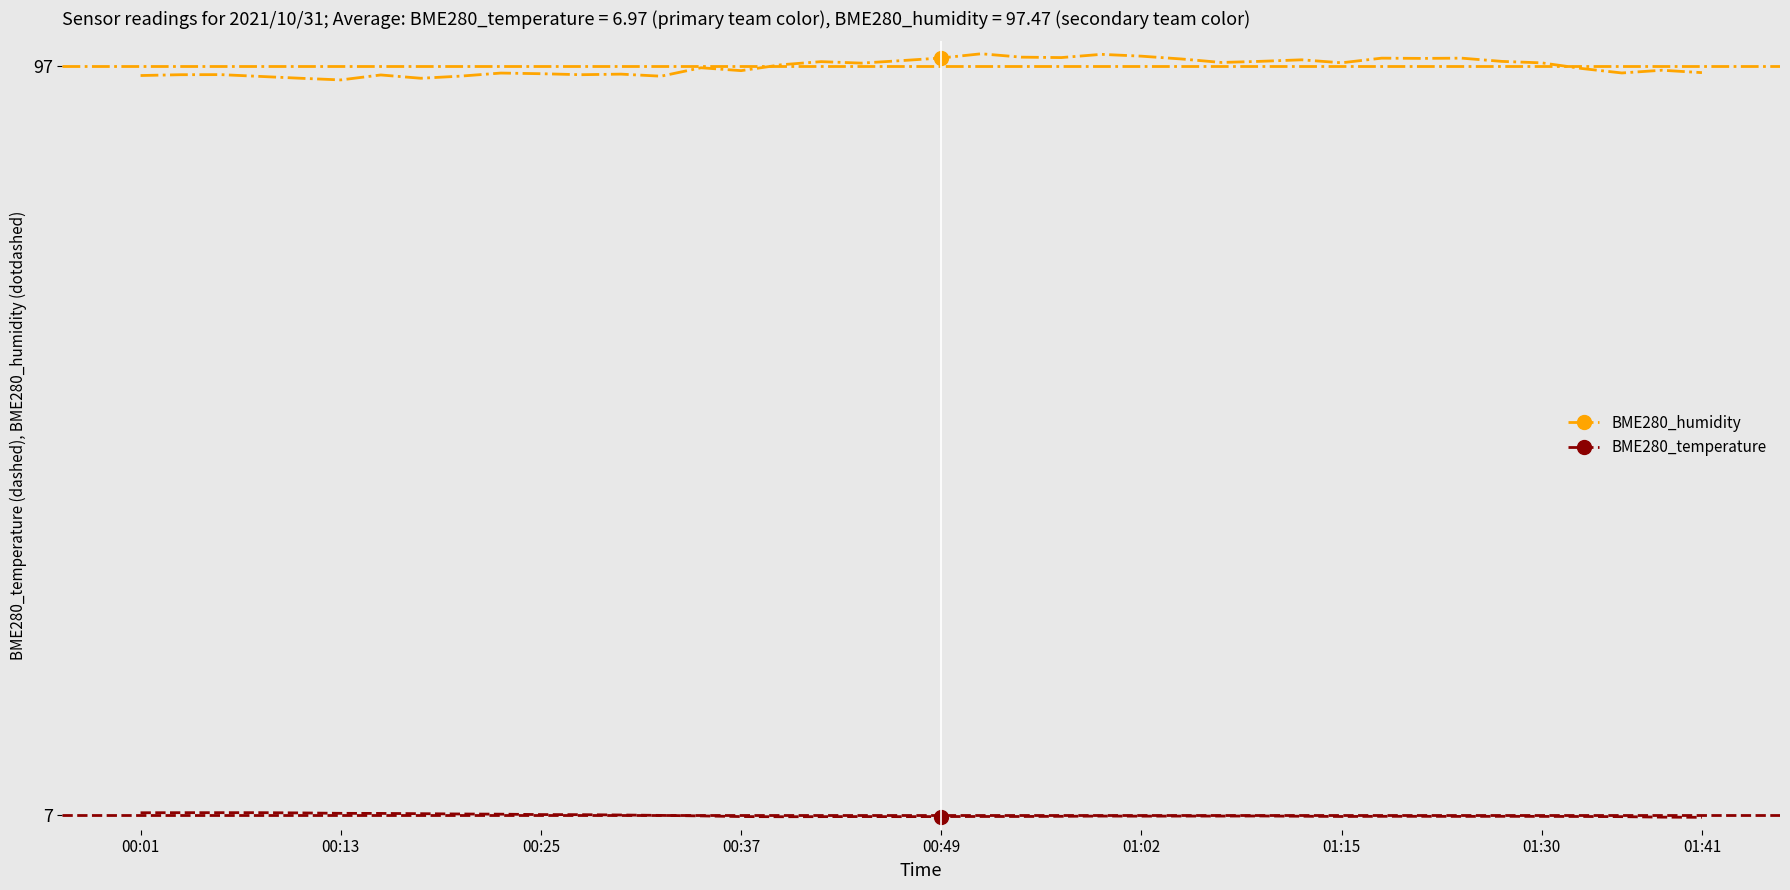

What are all the series names shown in the legend?

BME280_humidity, BME280_temperature